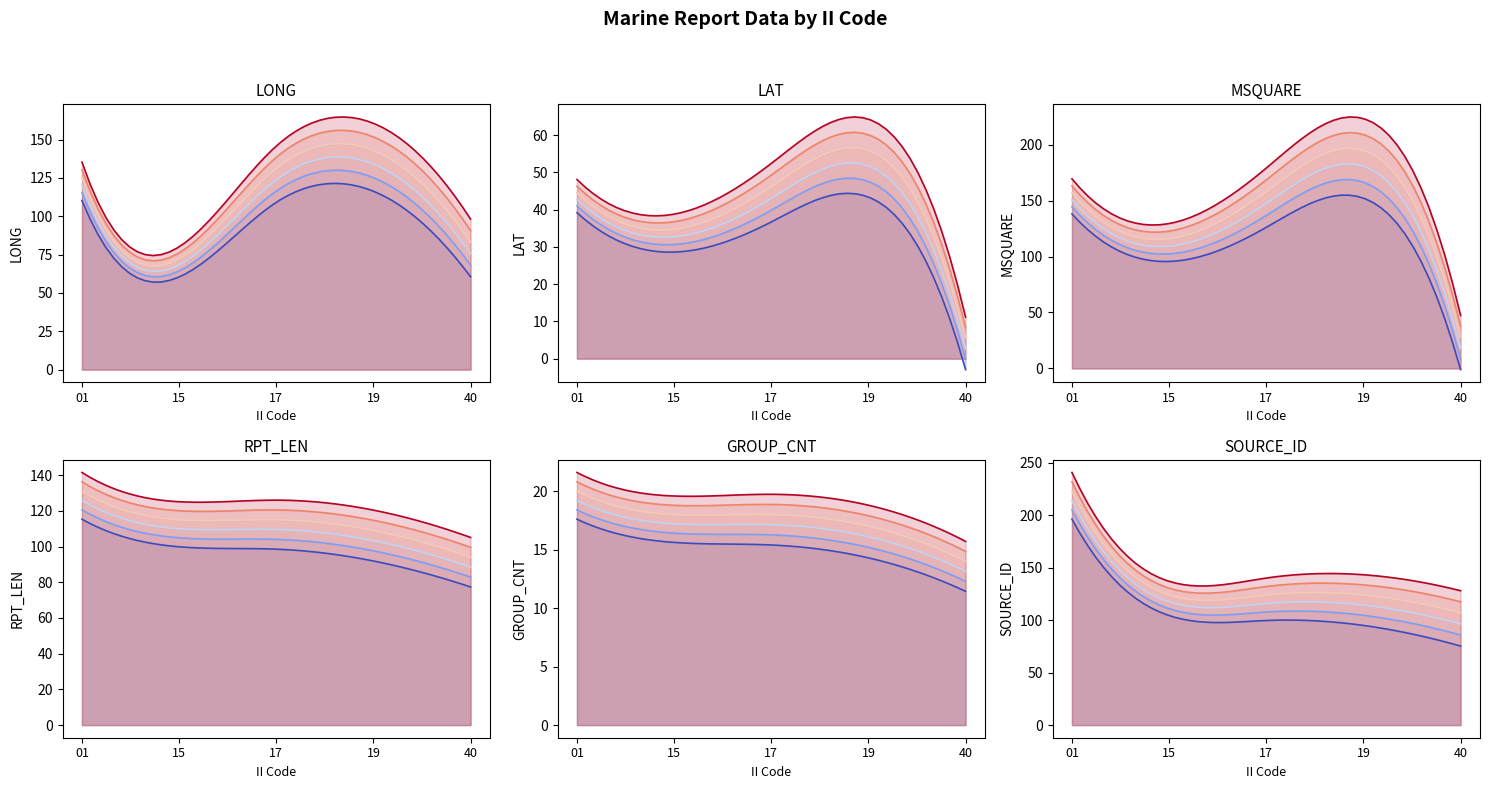

Where does the LONG series first go above 125?

01